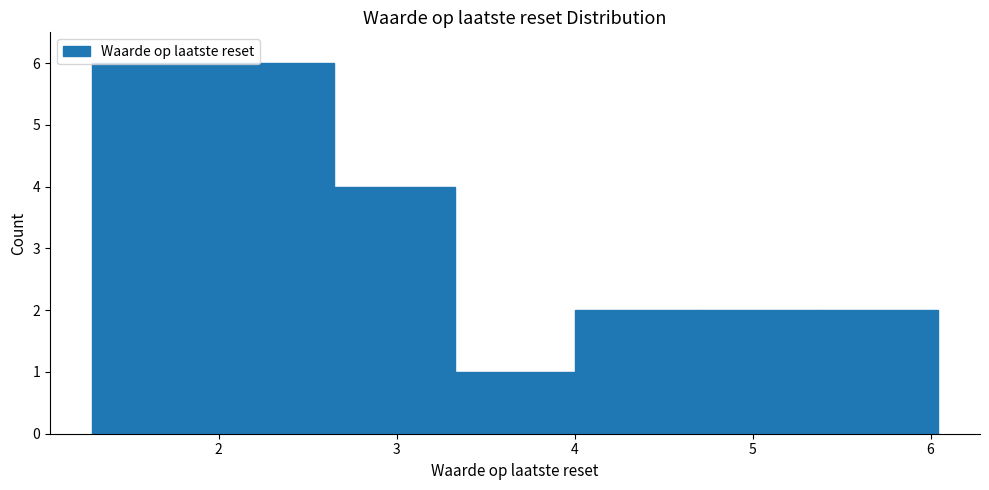

Reading left to right, transcribe this chart: for each bar, give the range it covers on the x-axis and its height. Neither the bar edges nor the heights are printed on the chart, so give them approximately, as read against the axes.

1.3 to 2.0: 6
2.0 to 2.6: 6
2.6 to 3.3: 4
3.3 to 4.0: 1
4.0 to 4.7: 2
4.7 to 5.4: 2
5.4 to 6.0: 2